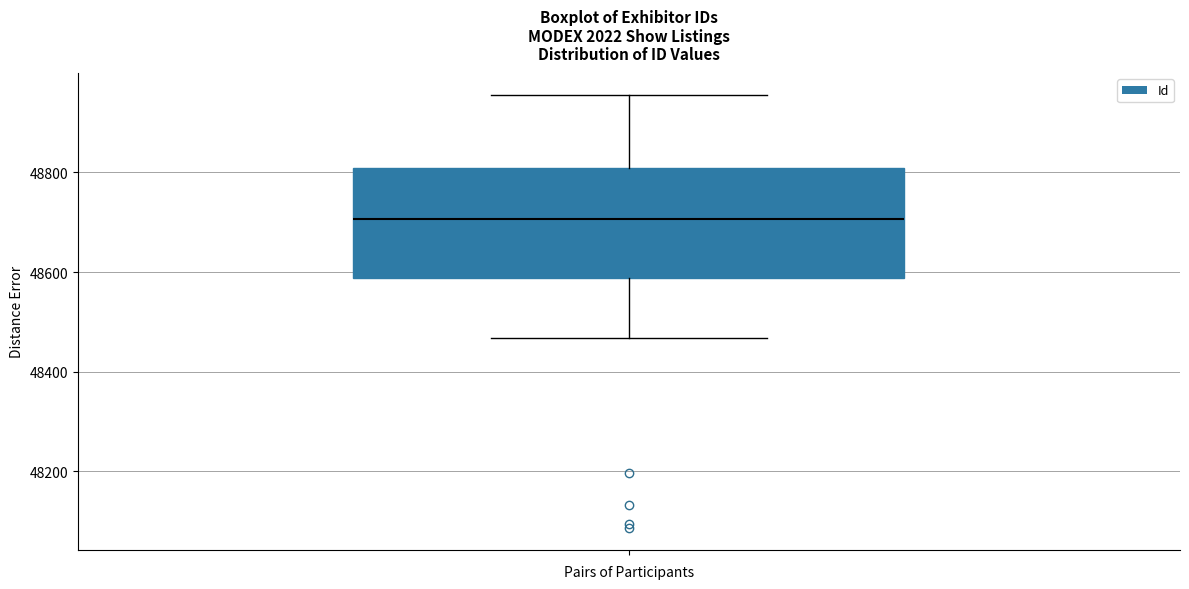

Where does the lower whisker of the box end on the y-axis? The values are not printed on the chart, so give them approximately, as read against the axis.

48460